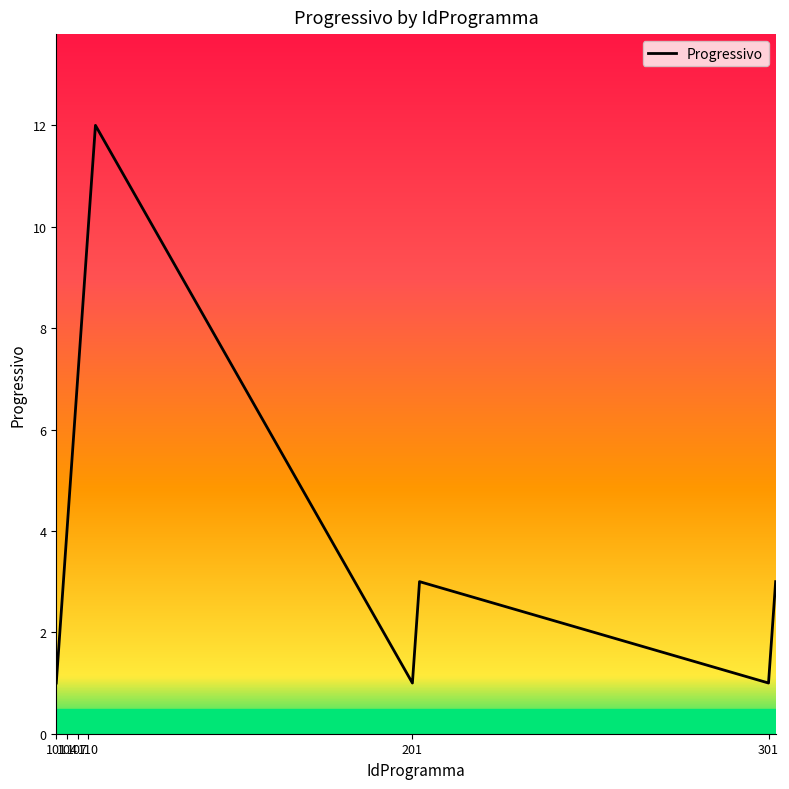

What is the difference between the maximum and minimum values?

11